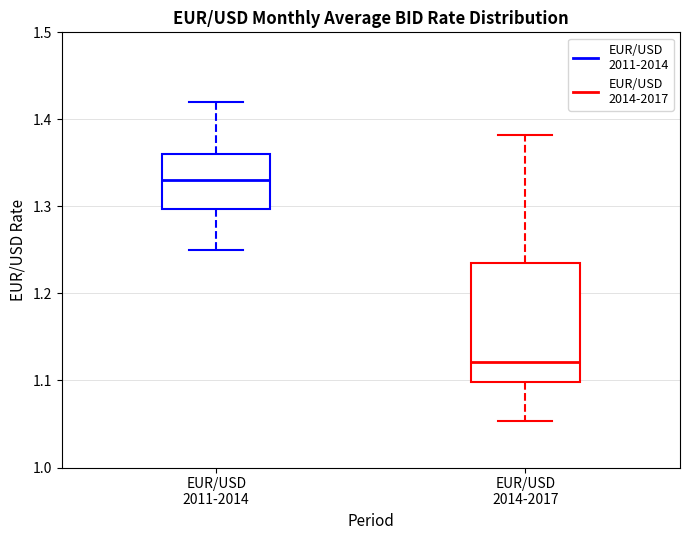

Reading left to right, read every box against the y-axis: the position of its median line, the range the box covers, and the ends of its whiskers. The values are not printed on the chart, so give them approximately, as read against the axis.

EUR/USD 2011-2014: median 1.33, box 1.30 to 1.36, whiskers 1.25 to 1.42
EUR/USD 2014-2017: median 1.12, box 1.10 to 1.23, whiskers 1.05 to 1.38